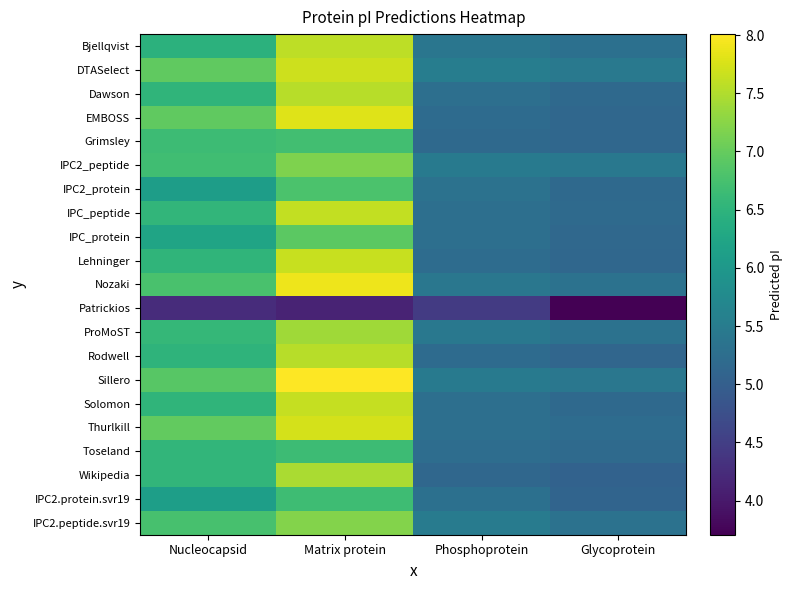

Which has a higher value, Glycoprotein or Matrix protein?

Matrix protein